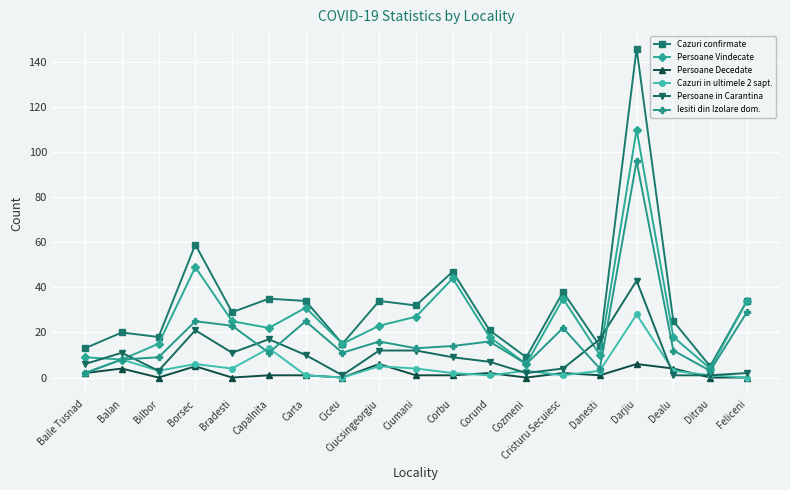

The value of Persoane Vindecate at Carta is 31. True or false?

True